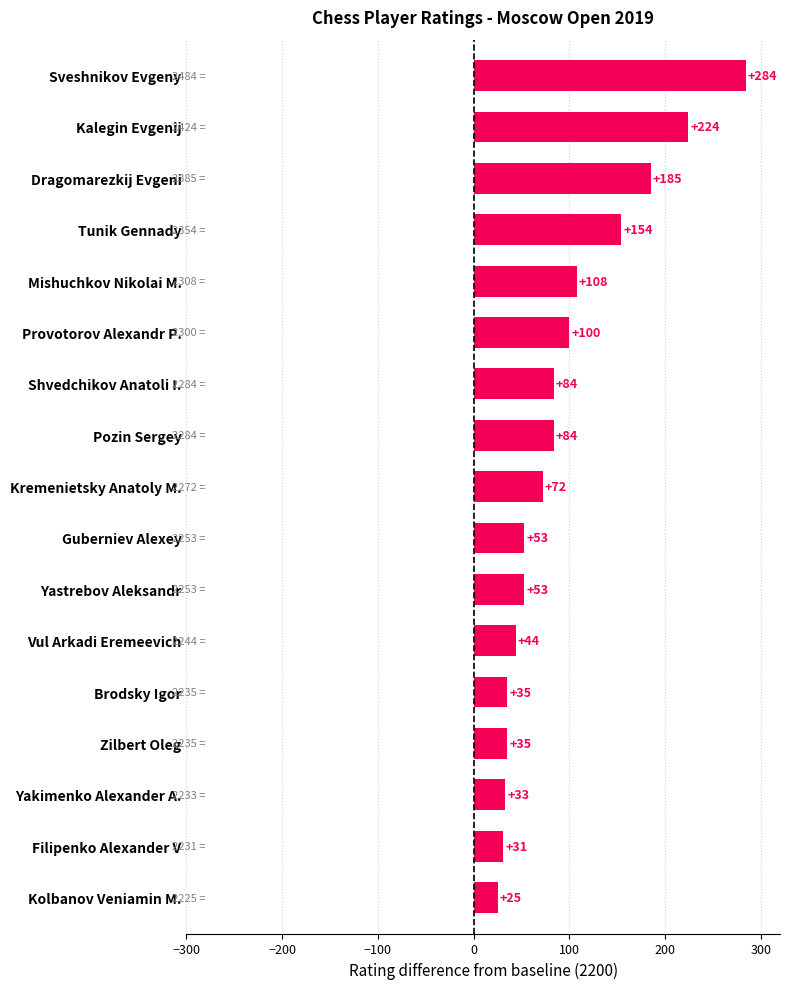

Between Kremenietsky Anatoly M. and Tunik Gennady, which is larger?

Tunik Gennady